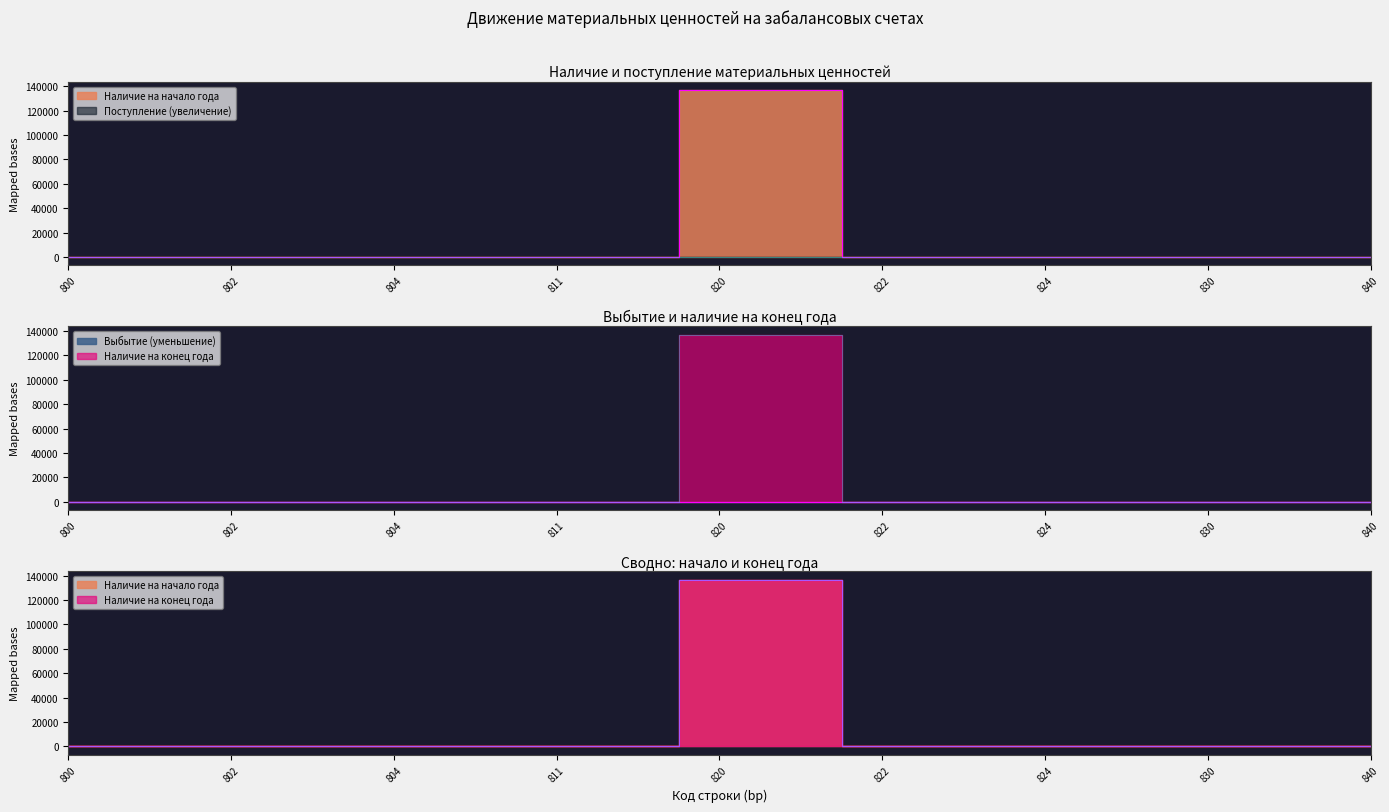

True or false: Наличие на начало года and Наличие на конец года intersect in this chart.

False